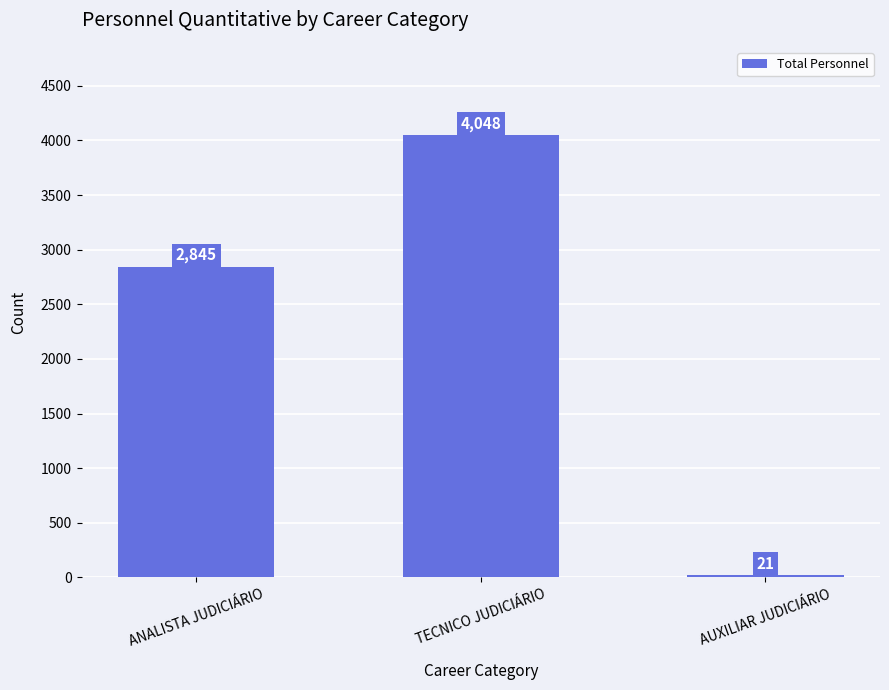

Read the value at TECNICO JUDICIÁRIO, to the nearest 100.

4000